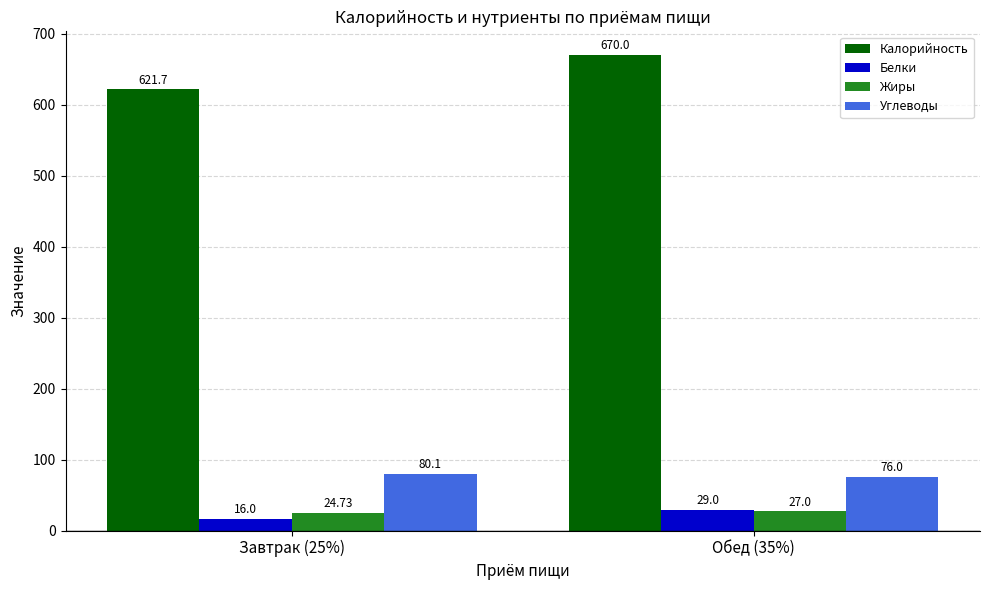

What is the sum of all Белки values?

45.0